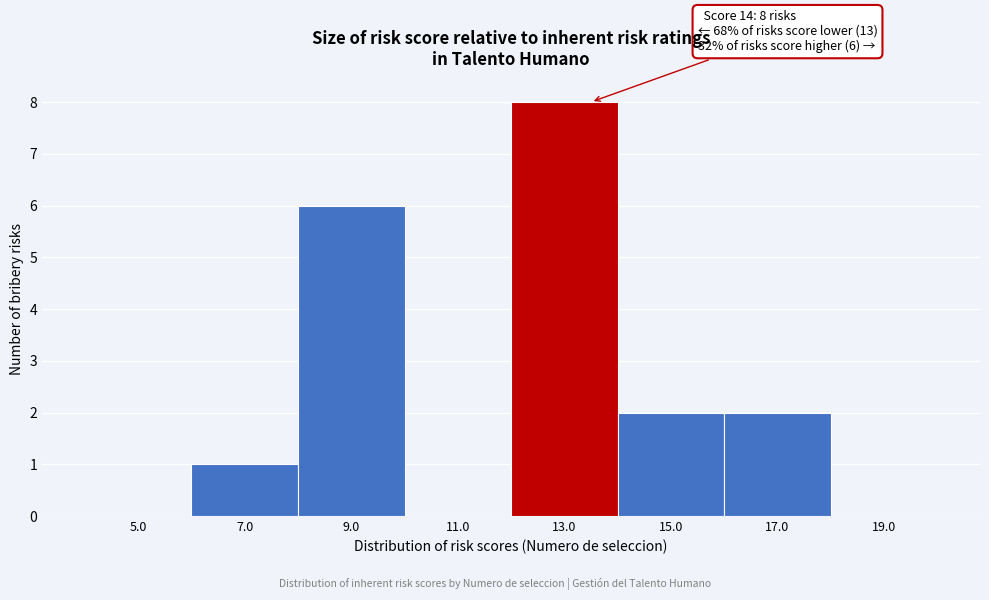

Reading right to left, list all the values displayed in this chart.

19.0=0	17.0=2	15.0=2	13.0=8	11.0=0	9.0=6	7.0=1	5.0=0